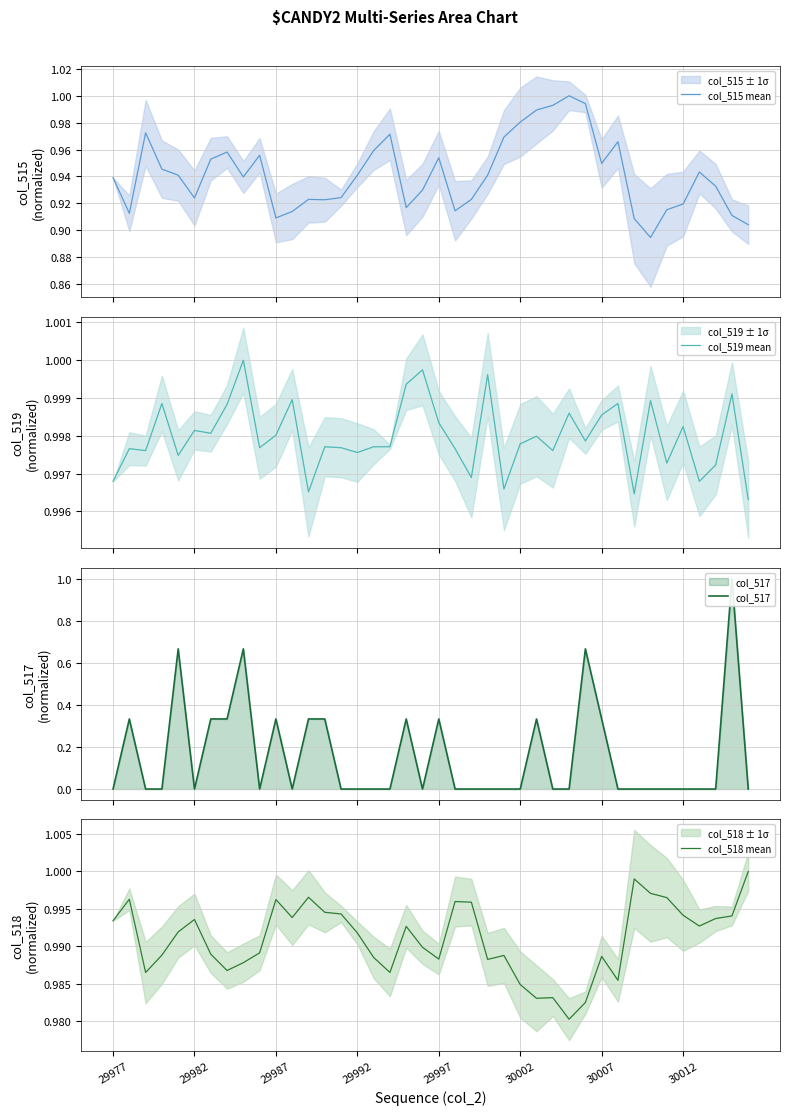

Which series has the largest total across all categories?

col_519 mean